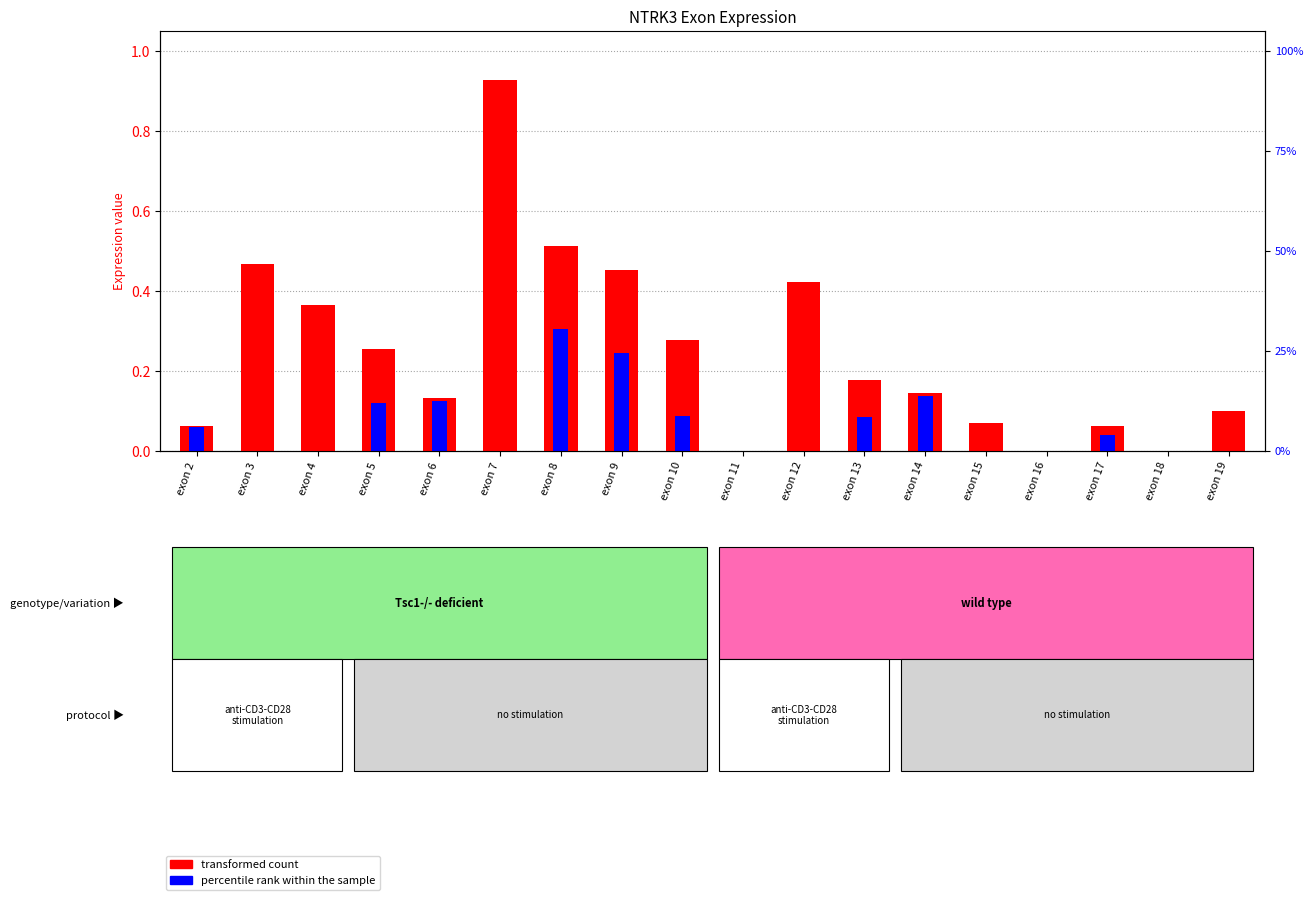

How many values in the percentile rank within the sample series exceed 0?

9